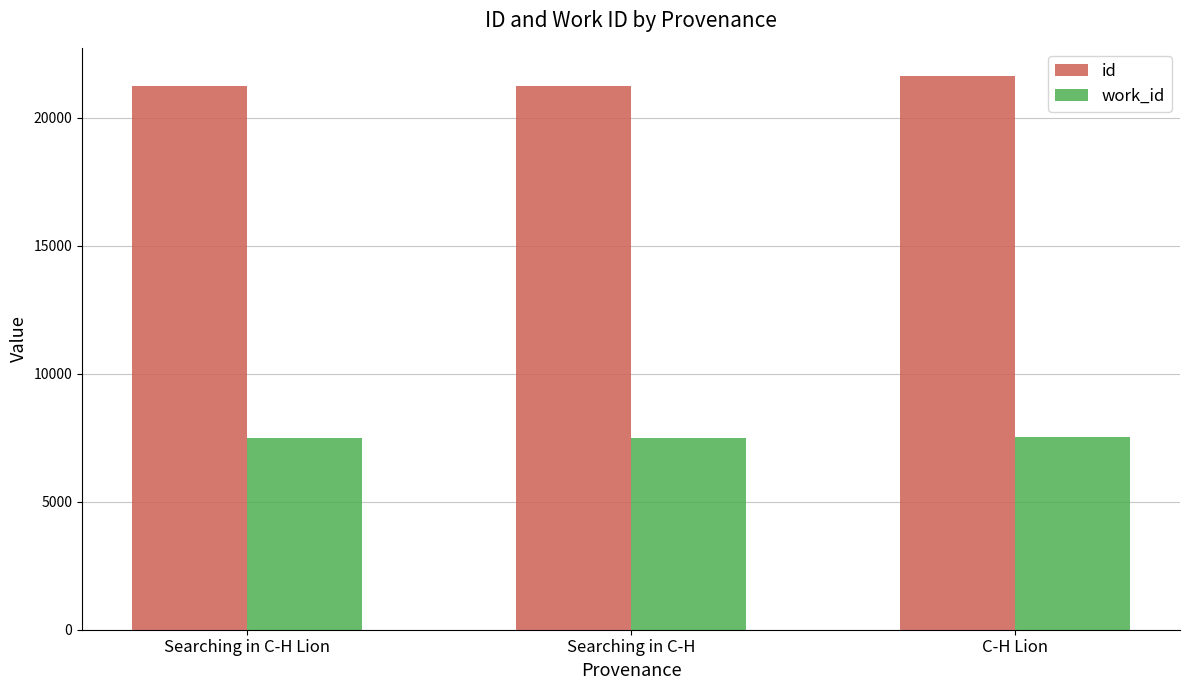

What is the sum of all id values?

64119